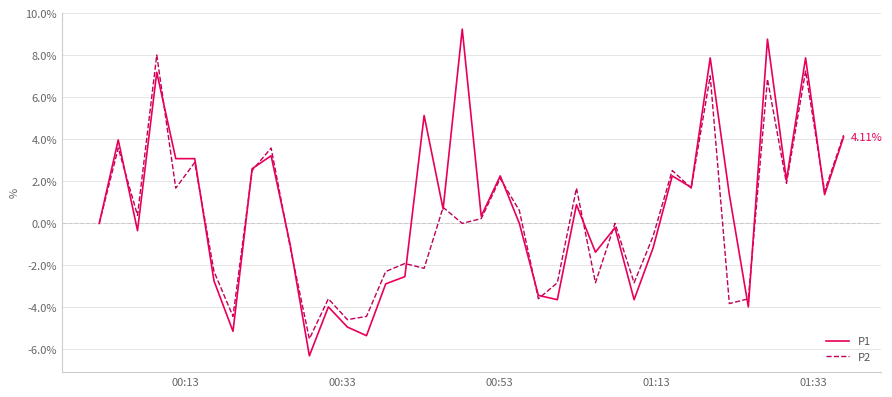

How many lines are shown in the chart?

2